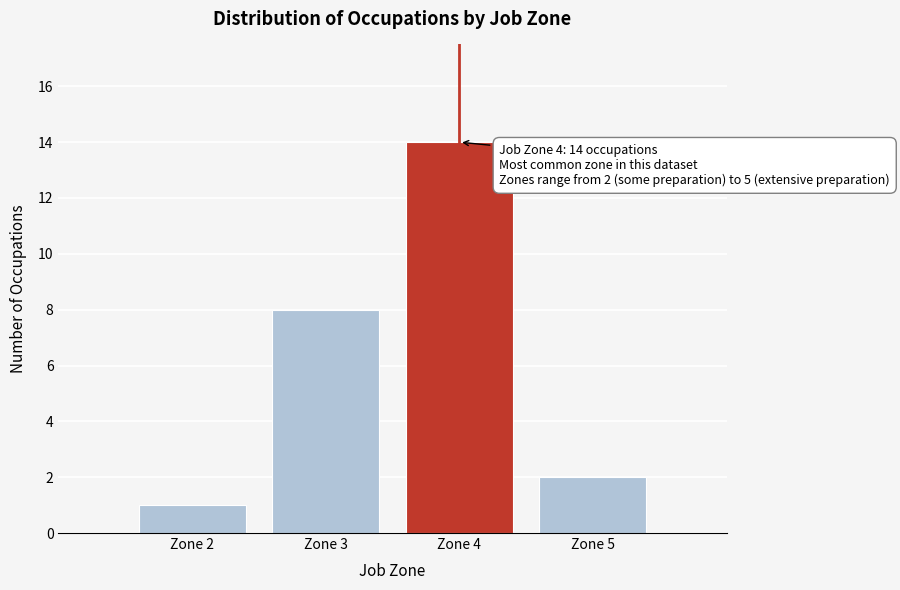

Reading left to right, what are all the values shown in this chart?

1	8	14	2